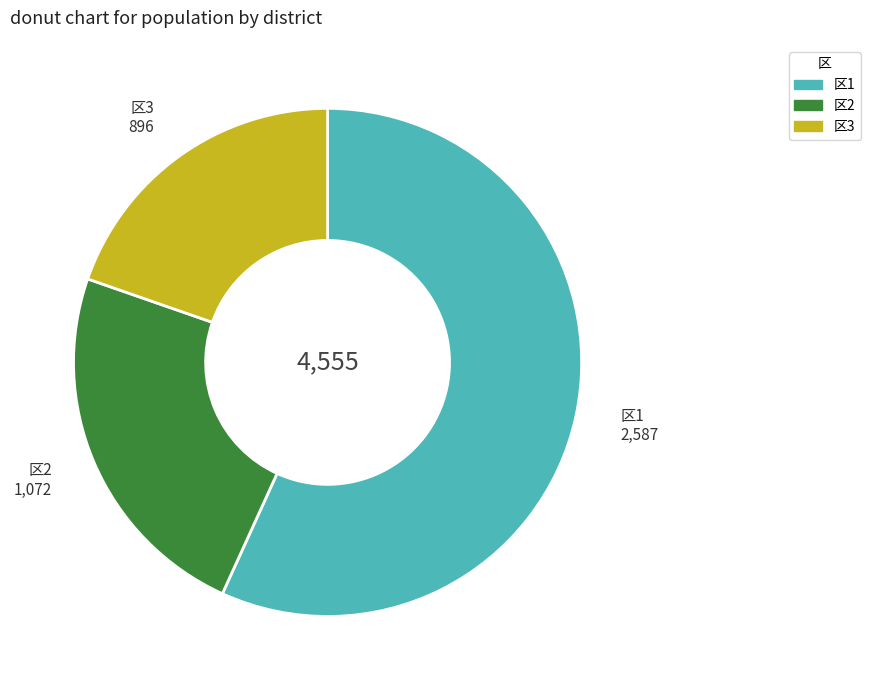

Between 区3 and 区2, which is larger?

区2